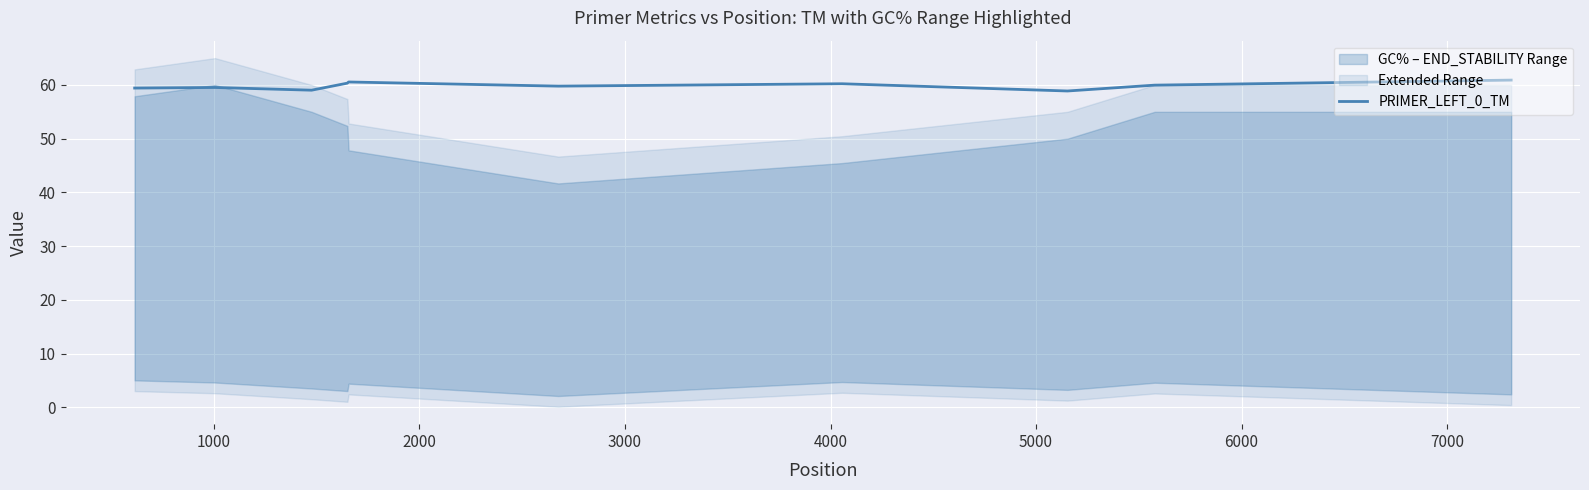

True or false: the data has more than 2 interior local peaks.

True